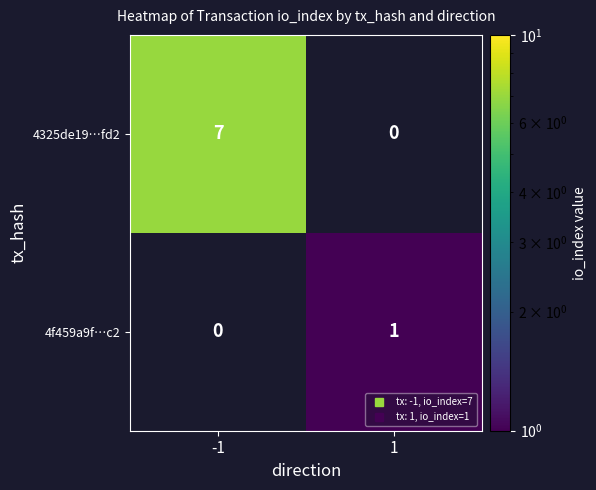

Rank the series at 1 from lowest to highest value.

4325de19…fd2, 4f459a9f…c2